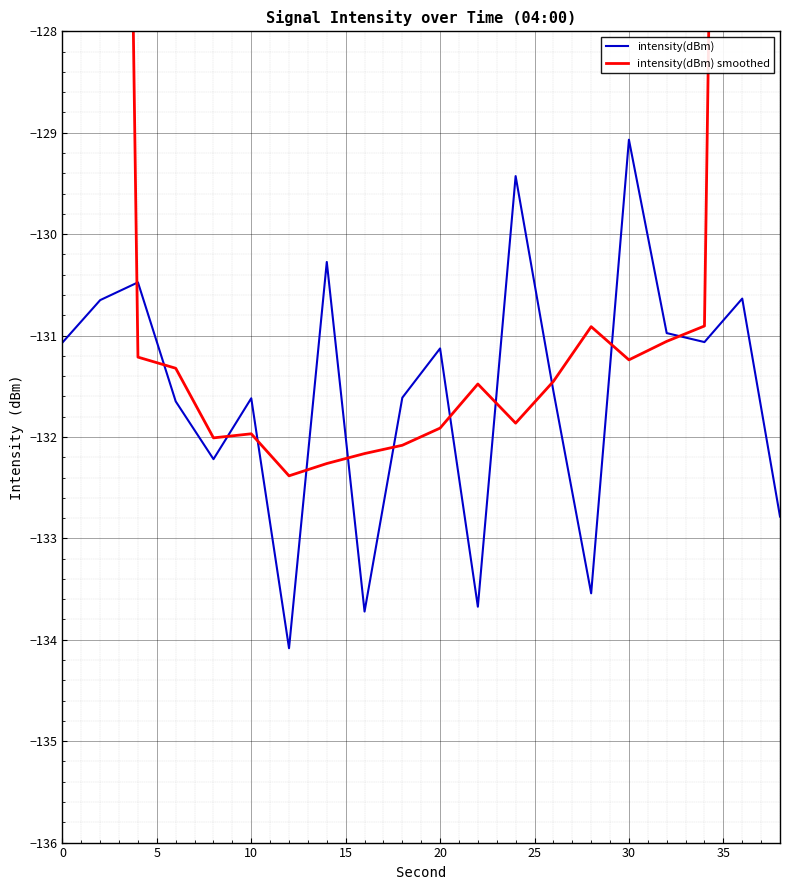

What is the minimum value for intensity(dBm)?

-134.1